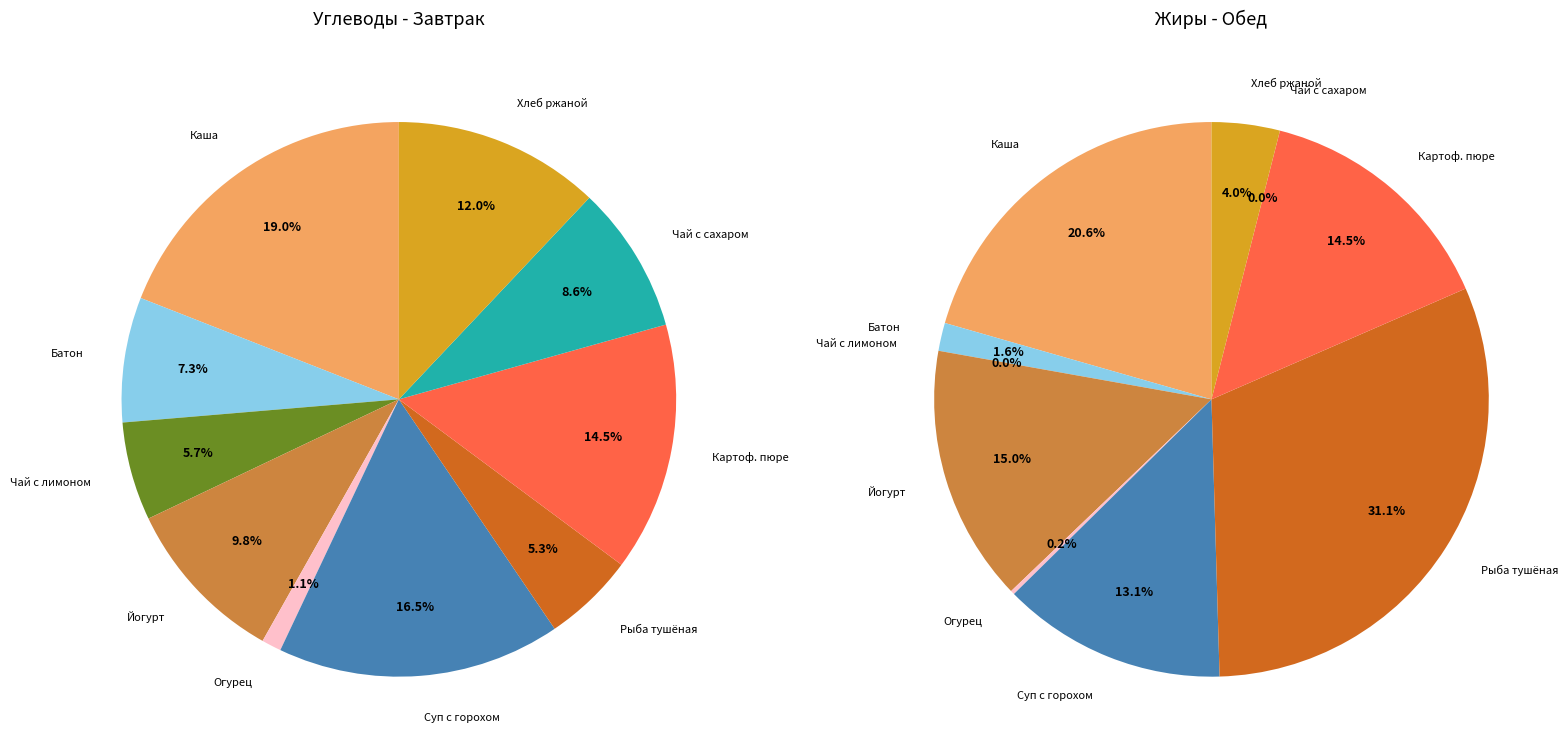

True or false: Картофельное пюре accounts for 15% of the total.

True